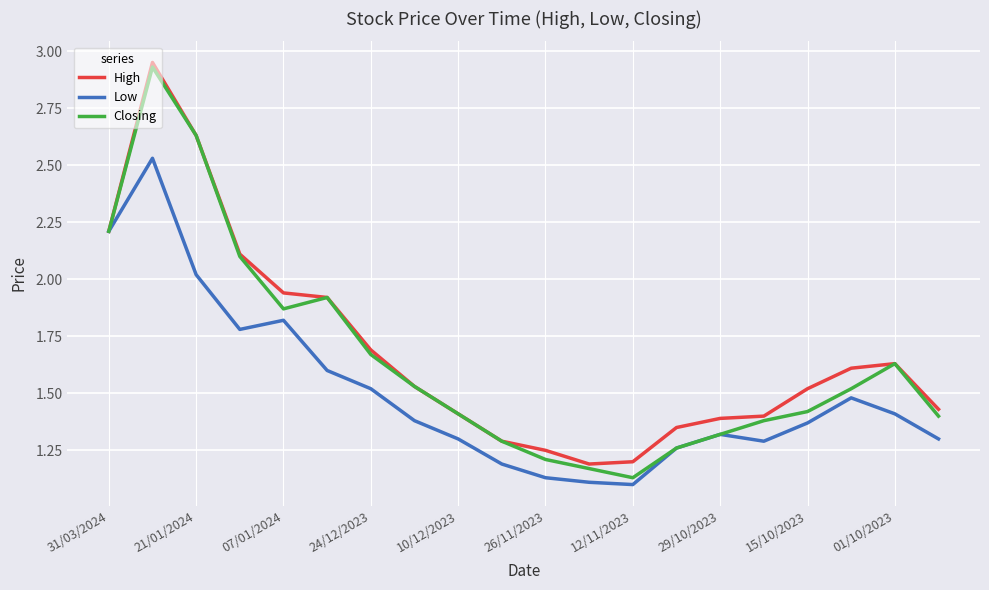

At how many categories does at least one series exceed 1?

20